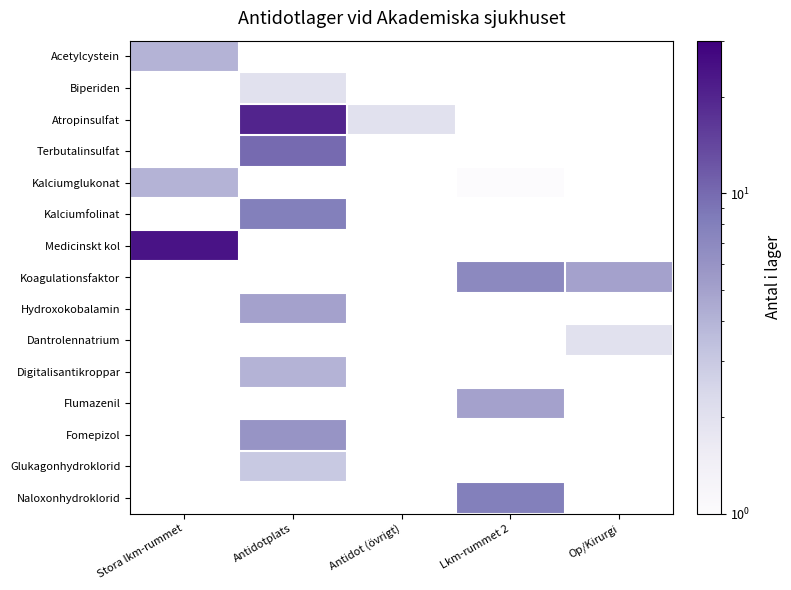

Which category has the highest value across all series?

Stora lkm-rummet